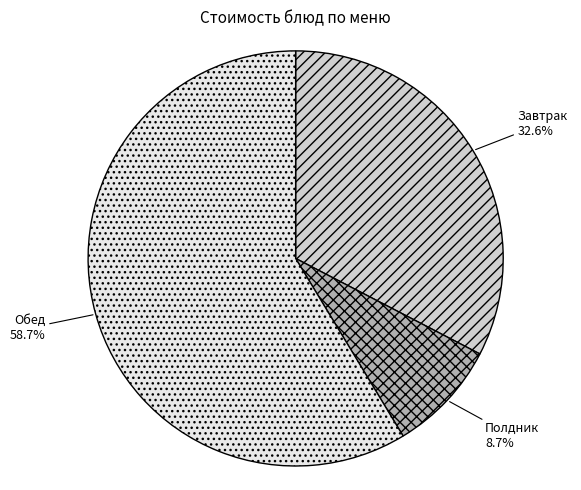

Is there any slice that represents more than half of the pie?

Yes